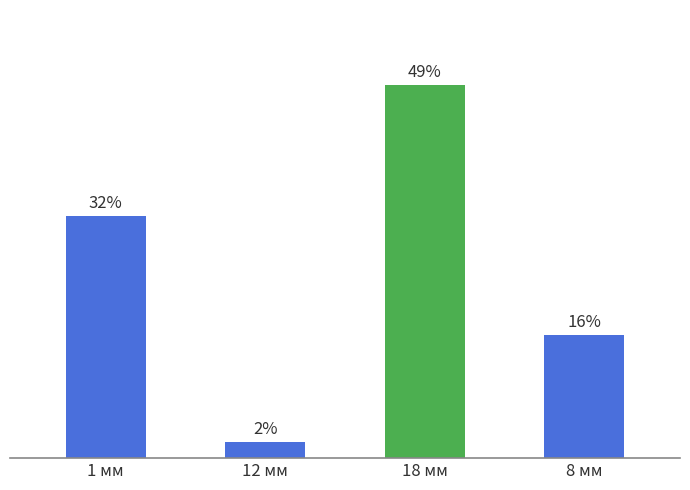

Reading right to left, extract all data points from this chart.

8 мм=16.3	18 мм=49.5	12 мм=2.1	1 мм=32.1